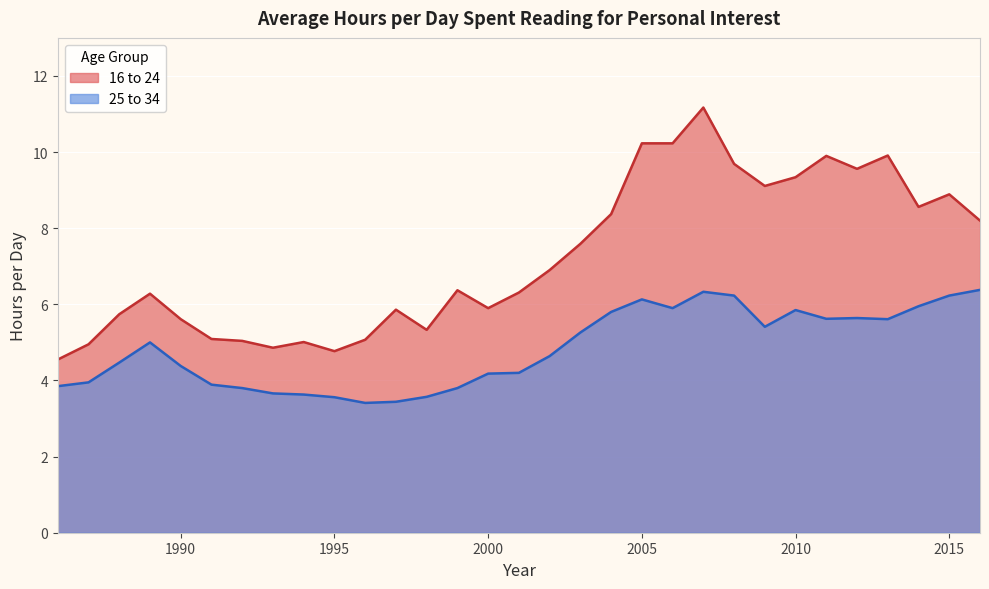

Which series has the largest range (max minus min)?

16 to 24